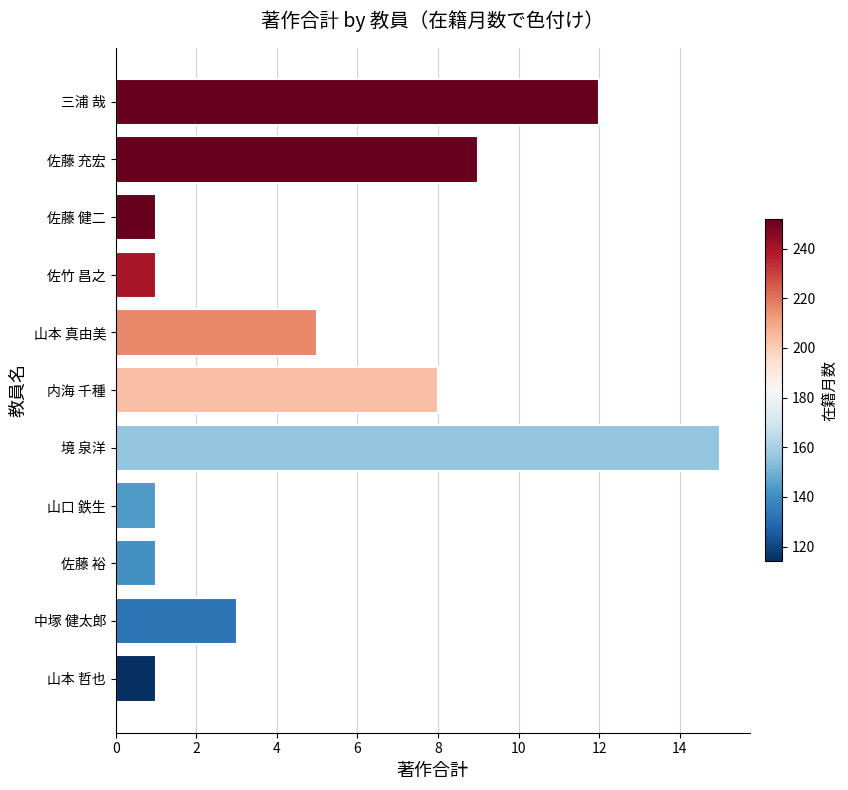

What is the difference between the second highest and second lowest values?

11